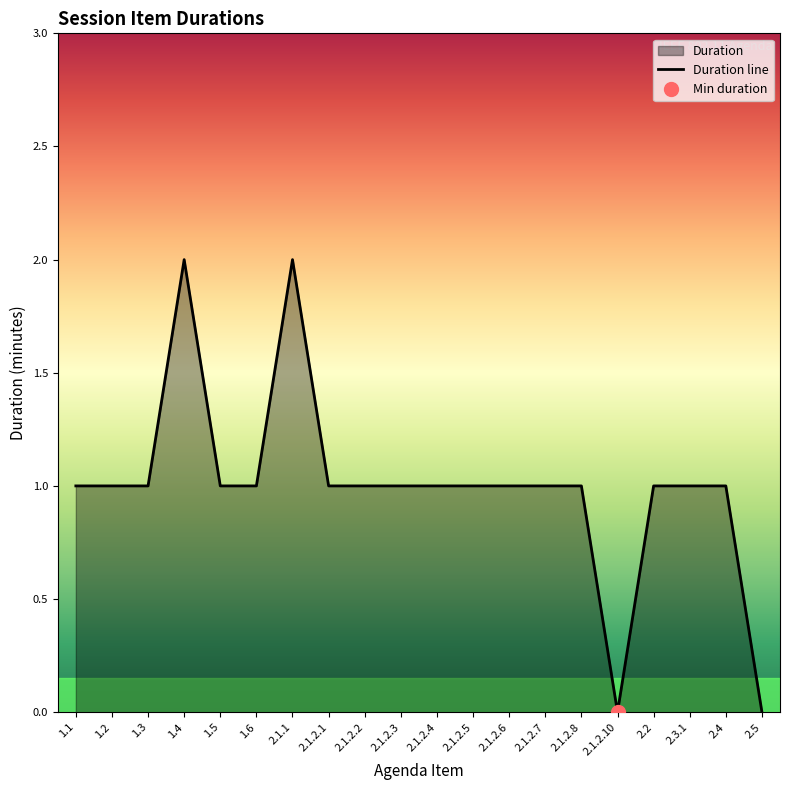

Is it true that Duration line equals 2 at 1.5?

False